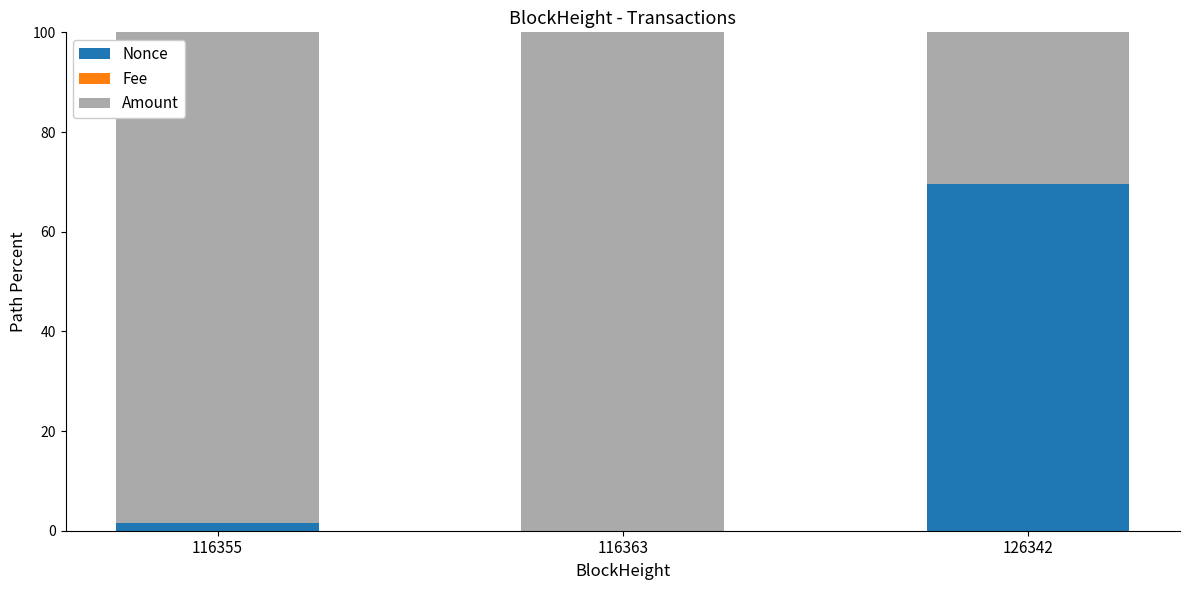

Which category has the highest value in the Nonce series?

126342